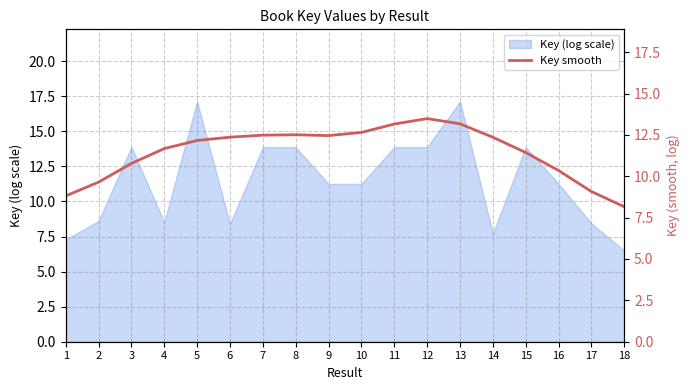

Does the chart have visible grid lines?

Yes